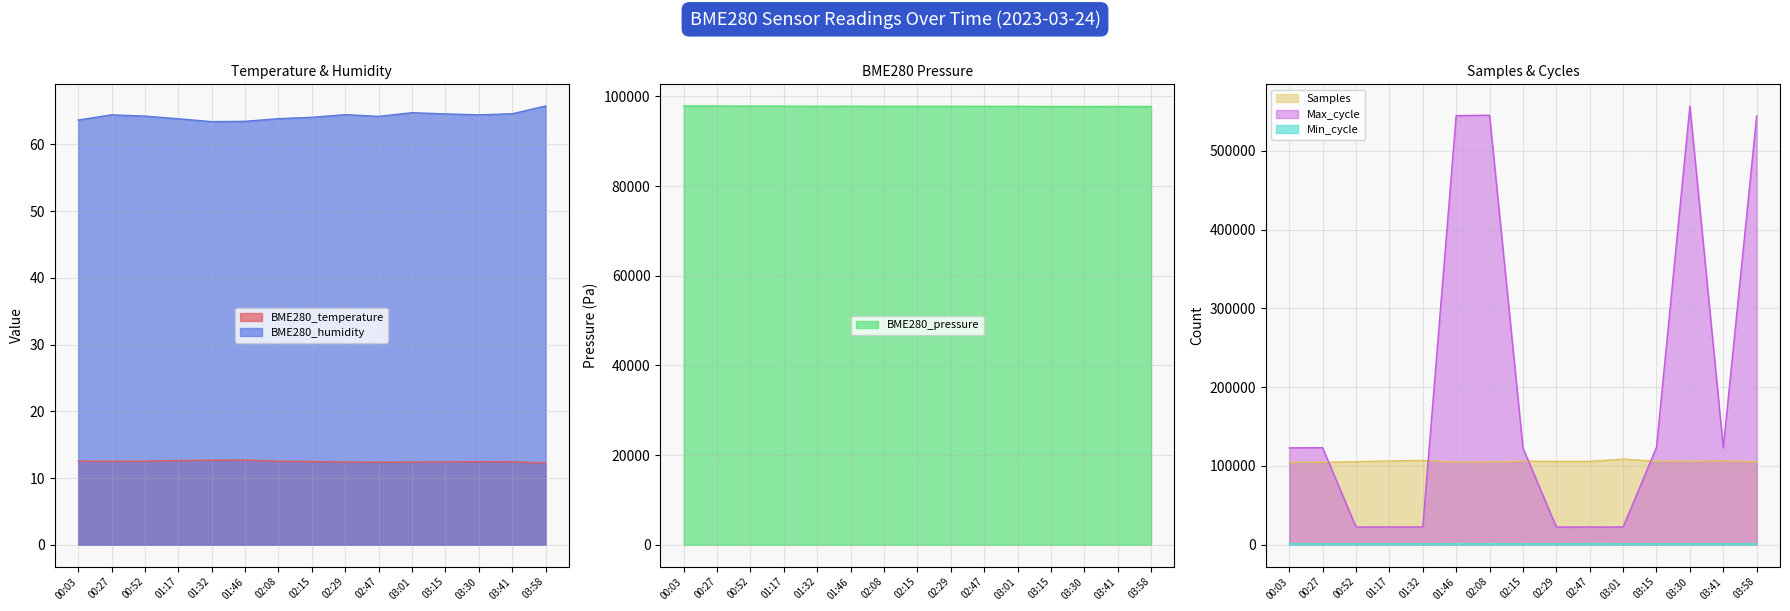

What is the label of the 2nd point from the right?

03:41